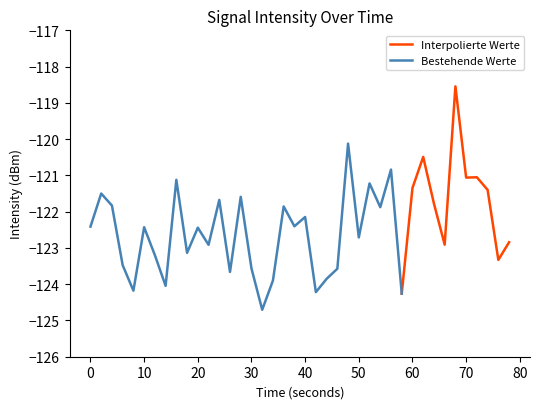

What is the average value?

-122.4